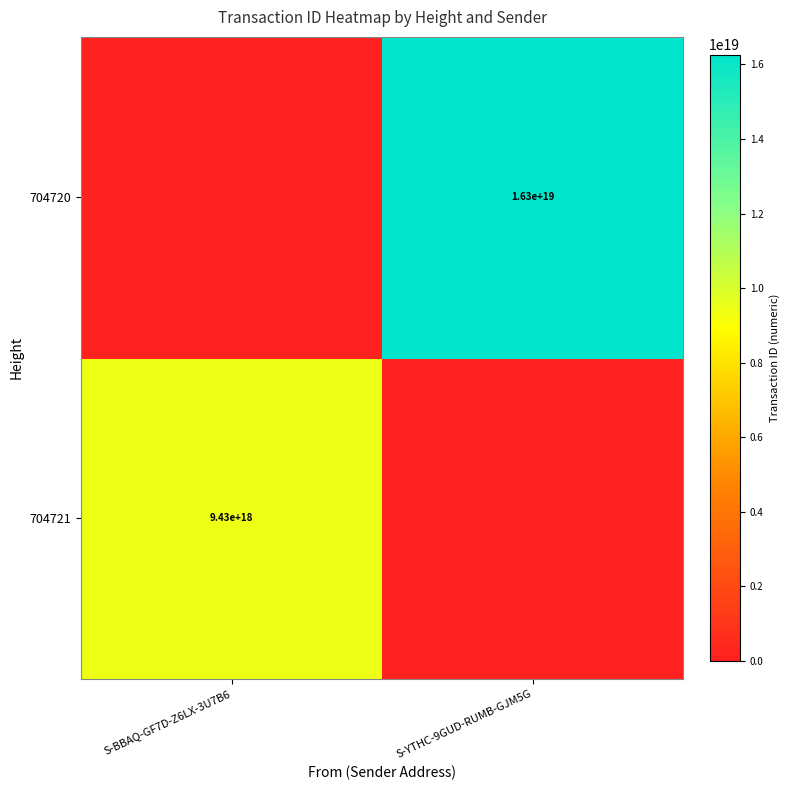

True or false: 704721 has a value of 13133525129214932992 at S-BBAQ-GF7D-Z6LX-3U7B6.

False